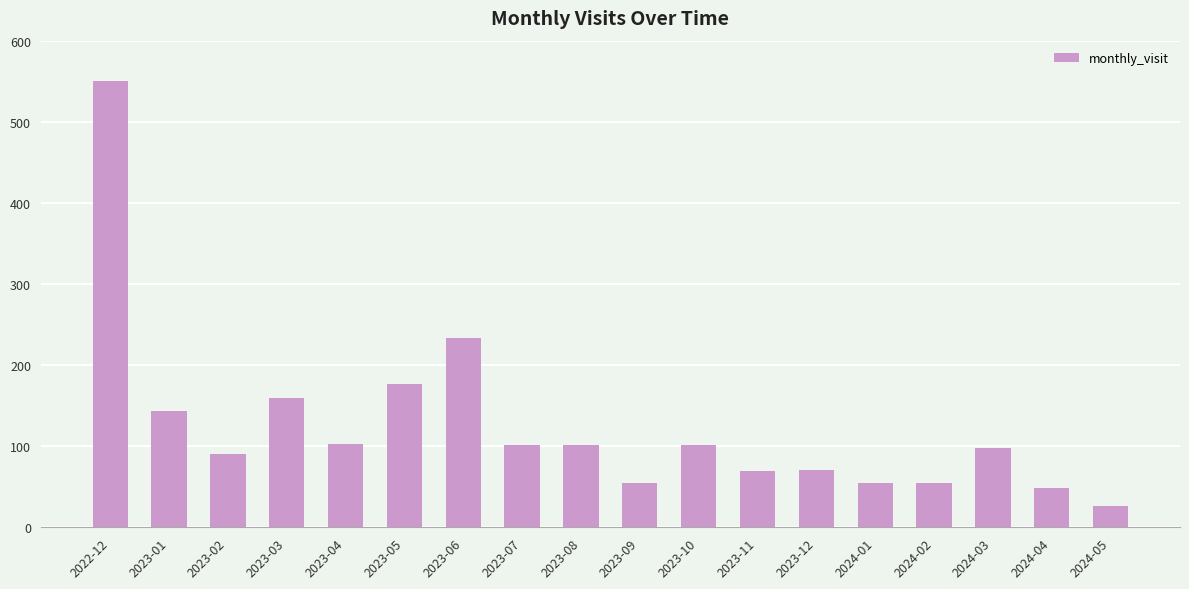

What is the smallest value displayed?

26